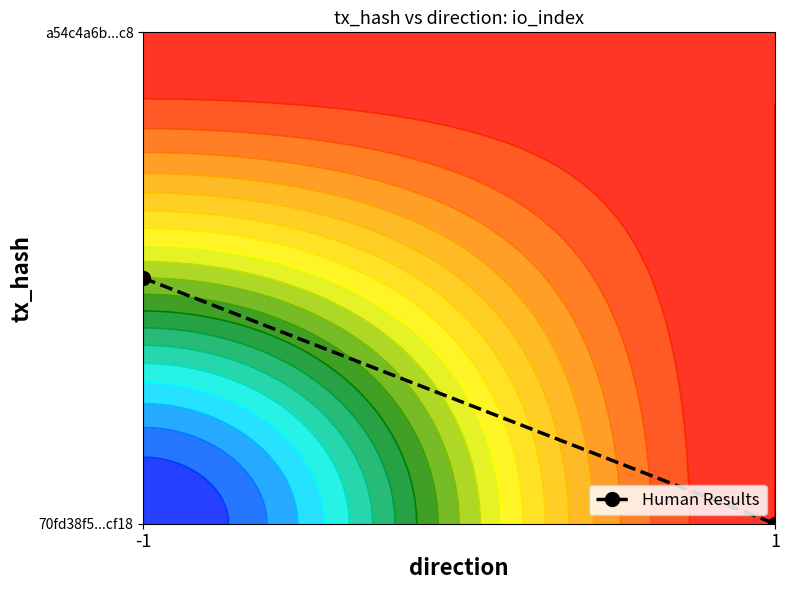

Is it true that the value at 1 is 0.0?

True